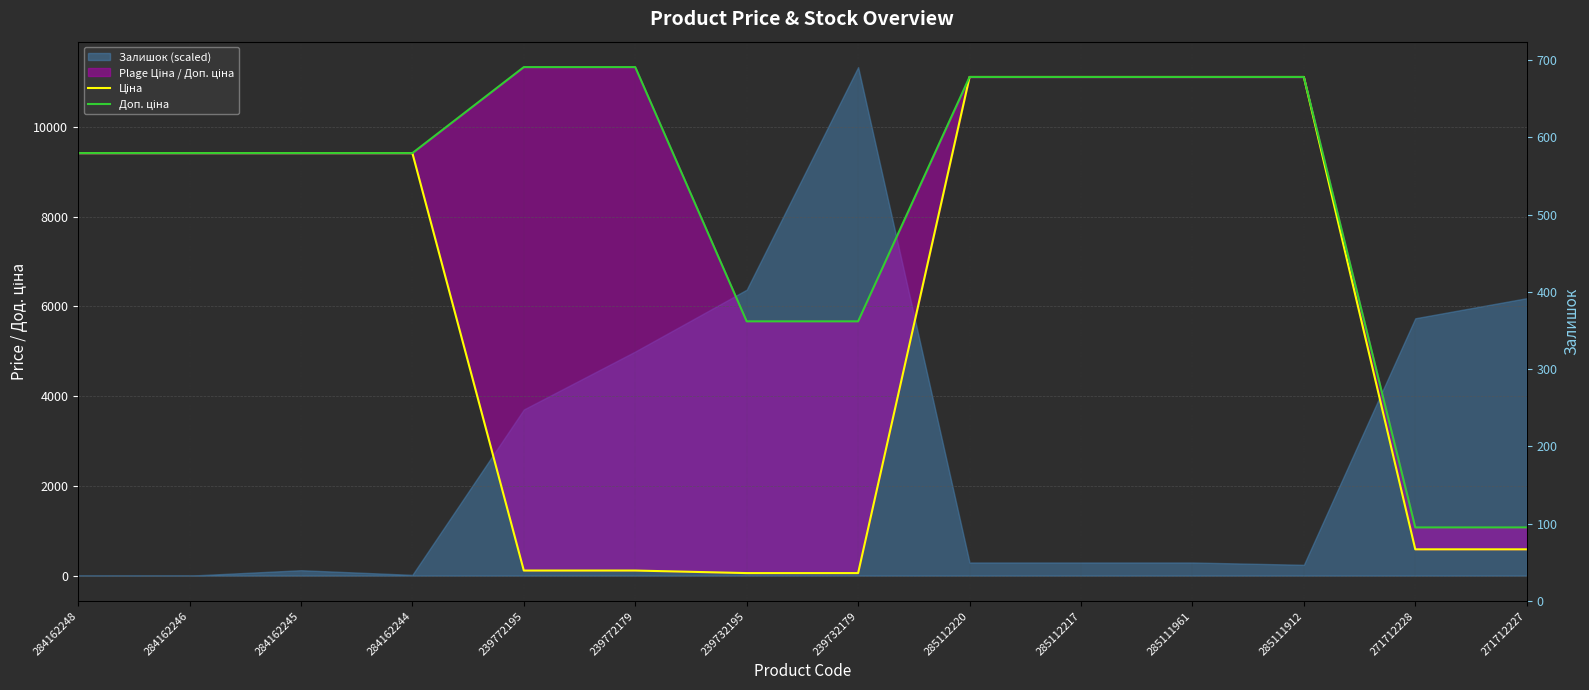

Is the value of Доп. ціна at 285111912 greater than the value of Ціна at 285111912?

No